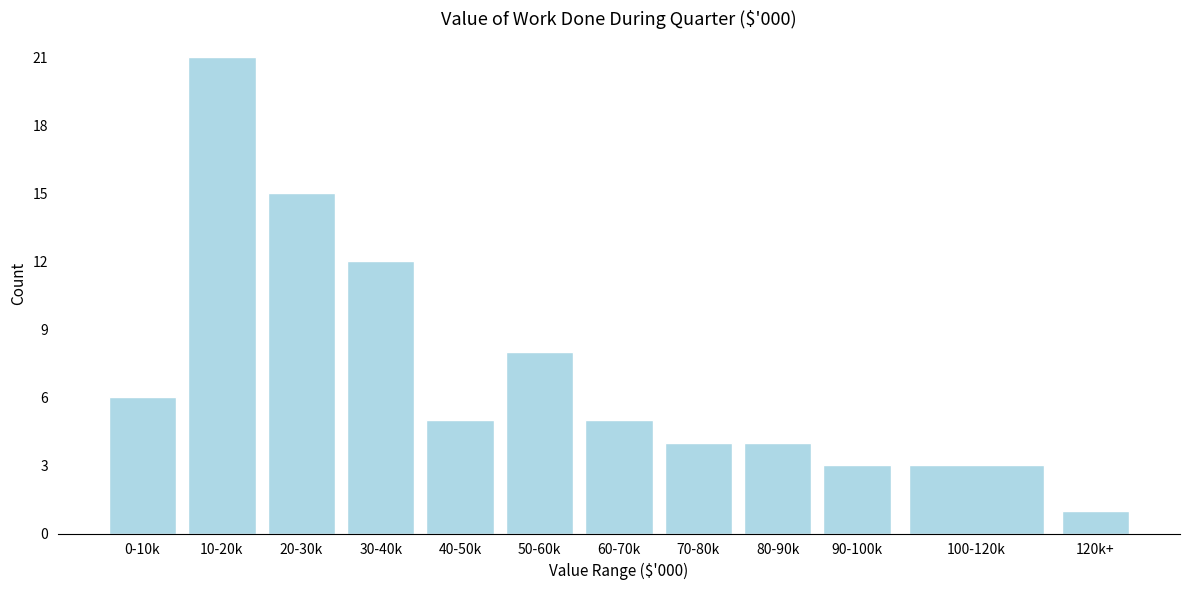

Reading right to left, extract all data points from this chart.

120k+=1	100-120k=3	90-100k=3	80-90k=4	70-80k=4	60-70k=5	50-60k=8	40-50k=5	30-40k=12	20-30k=15	10-20k=21	0-10k=6